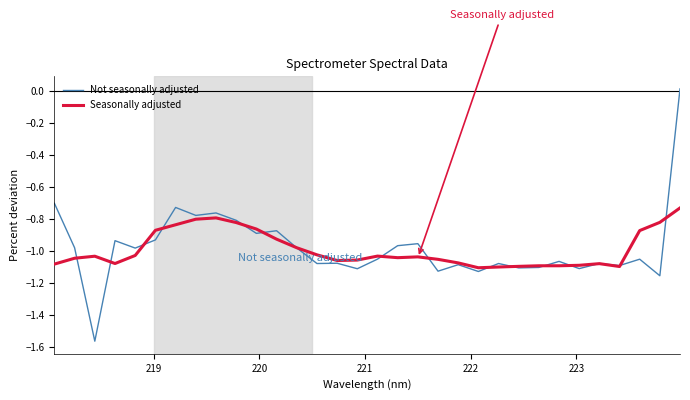

Which series has the largest range (max minus min)?

Not seasonally adjusted